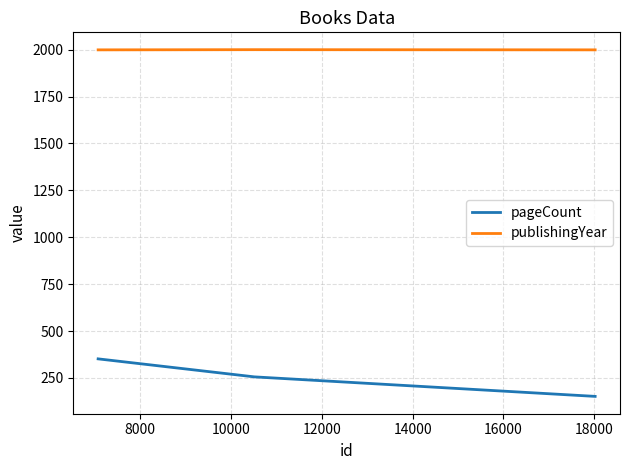

List the series in order of their overall mean, highest first.

publishingYear, pageCount